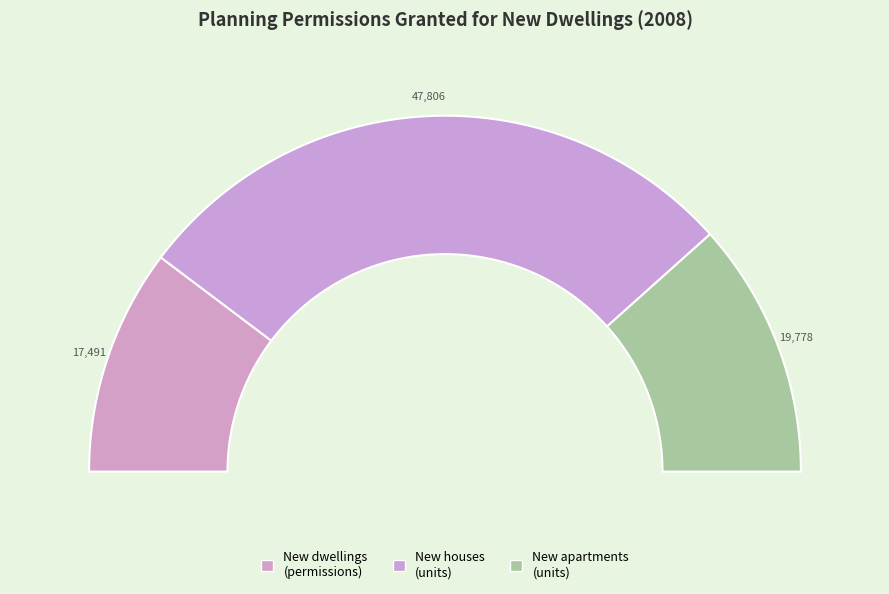

What is the change in value from New houses to New apartments?

-28028